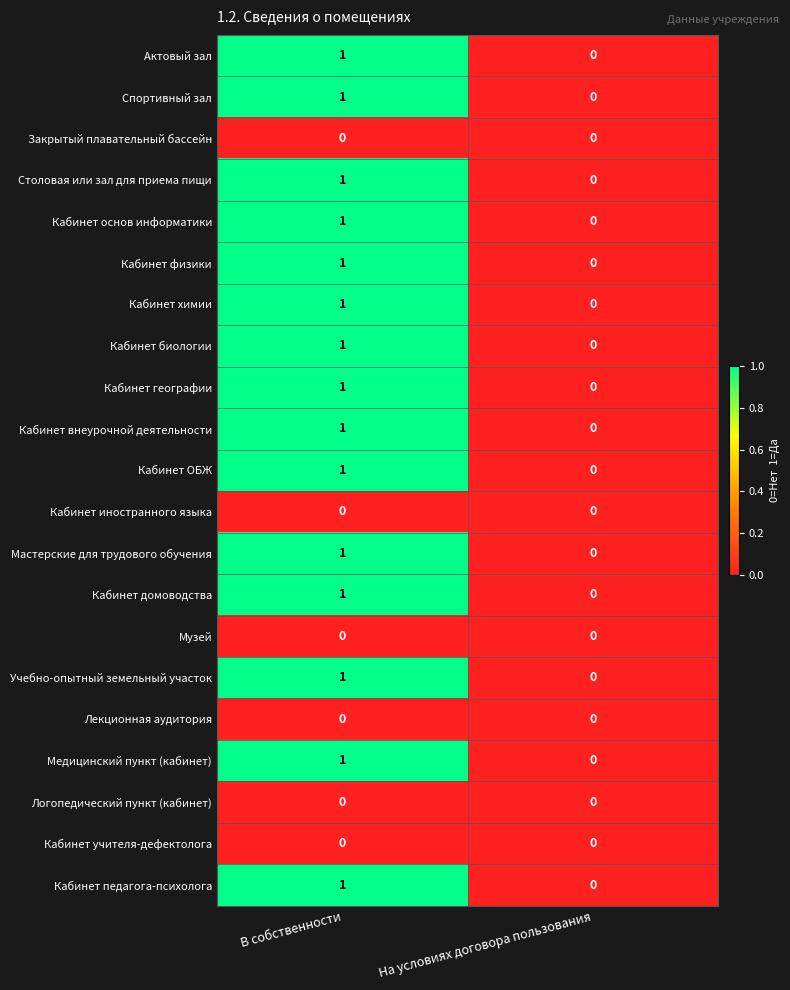

Is it true that Логопедический пункт (кабинет) equals 0 at В собственности?

True